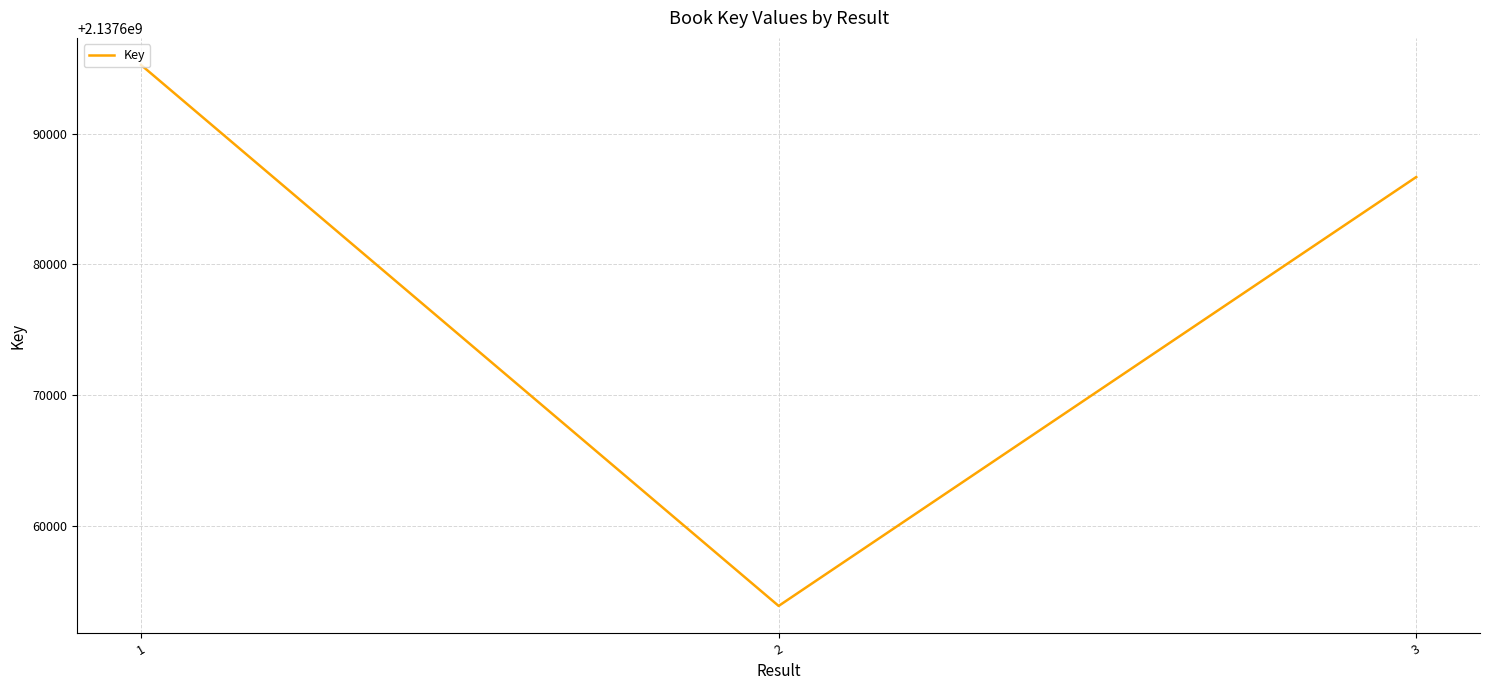

Approximately how many times larger is the value at 1 compared to 2?

1.0